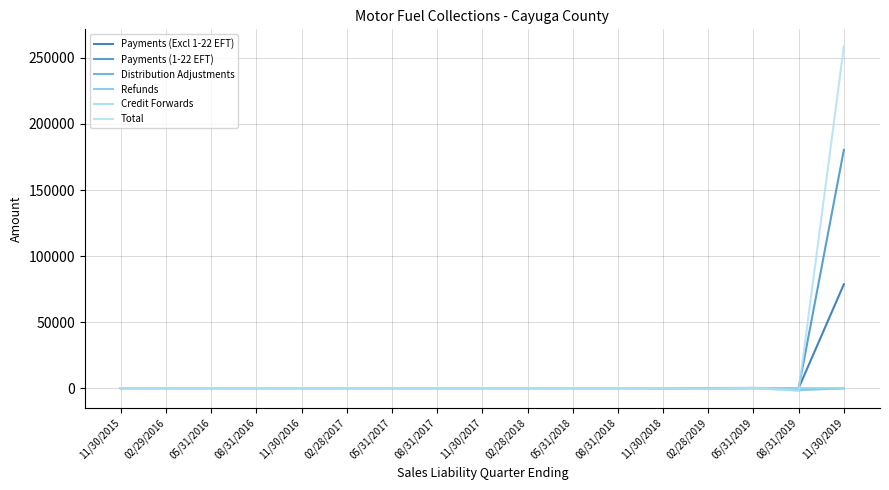

True or false: Distribution Adjustments has a value of 0.0 at 02/29/2016.

True